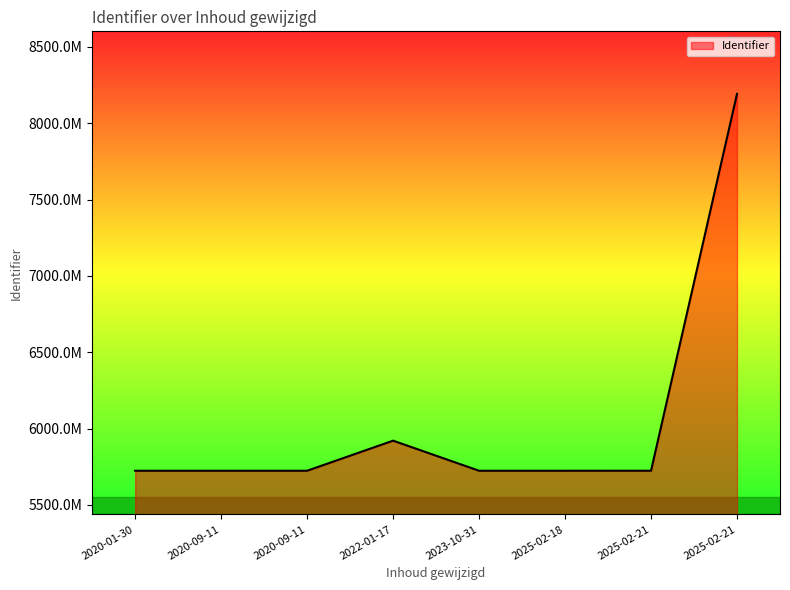

True or false: there are more than 1 points higher than both neighbors.

False